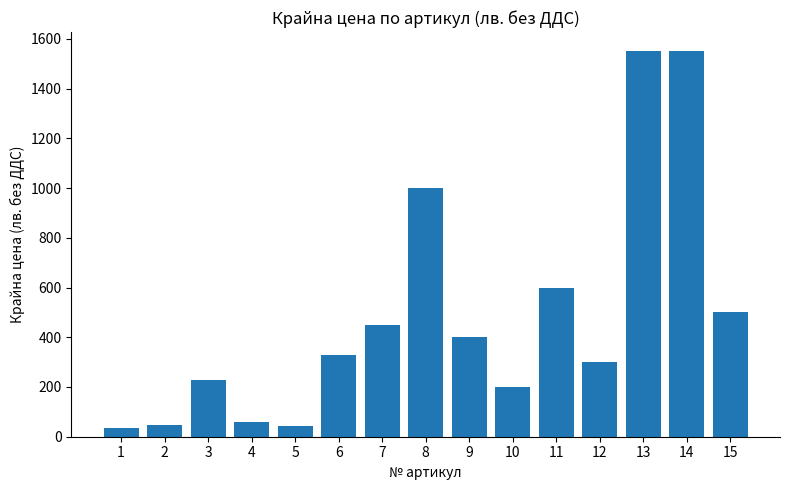

What is the ratio of the value at 11 to the value at 2?

12.5